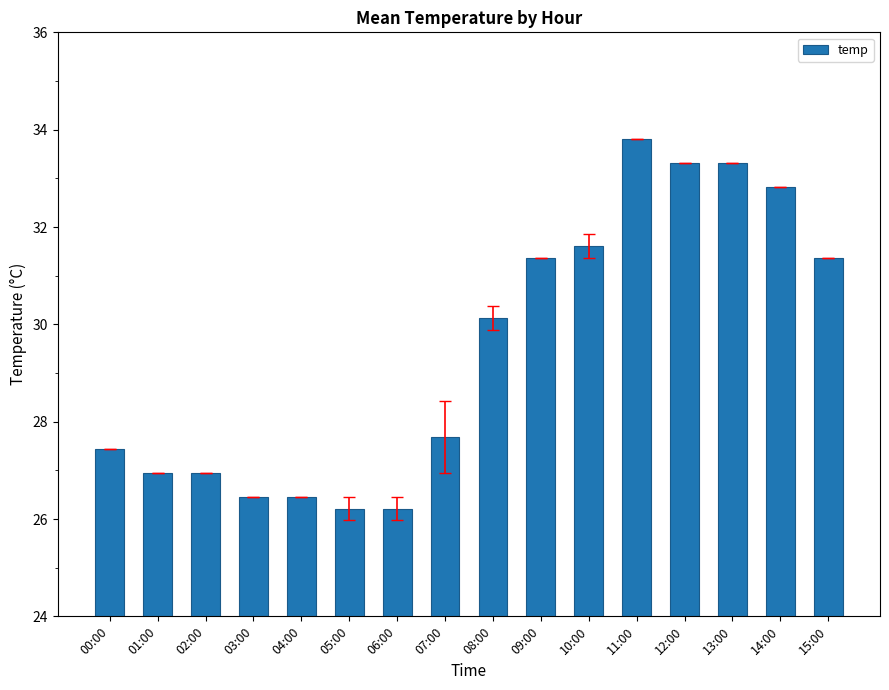

What is the greatest value displayed?

33.8